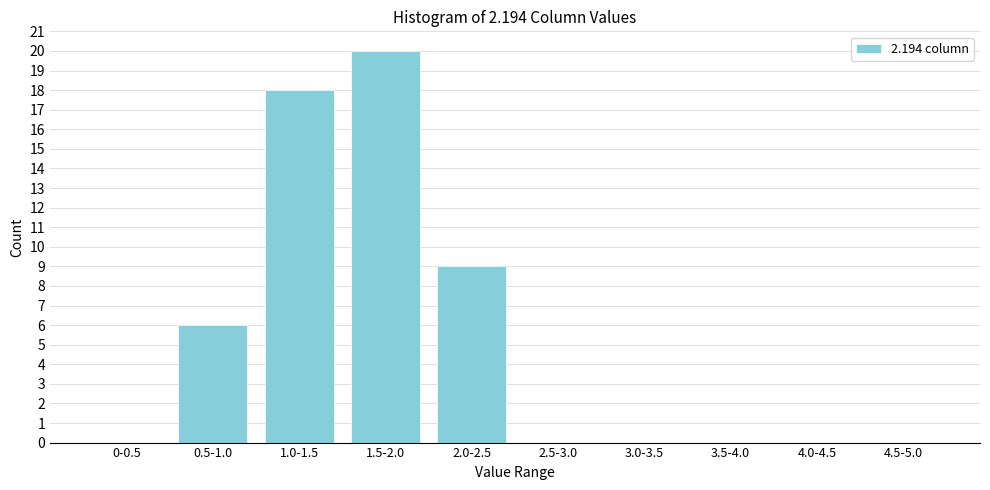

Reading right to left, list all the values displayed in this chart.

4.5-5.0=0	4.0-4.5=0	3.5-4.0=0	3.0-3.5=0	2.5-3.0=0	2.0-2.5=9	1.5-2.0=20	1.0-1.5=18	0.5-1.0=6	0-0.5=0